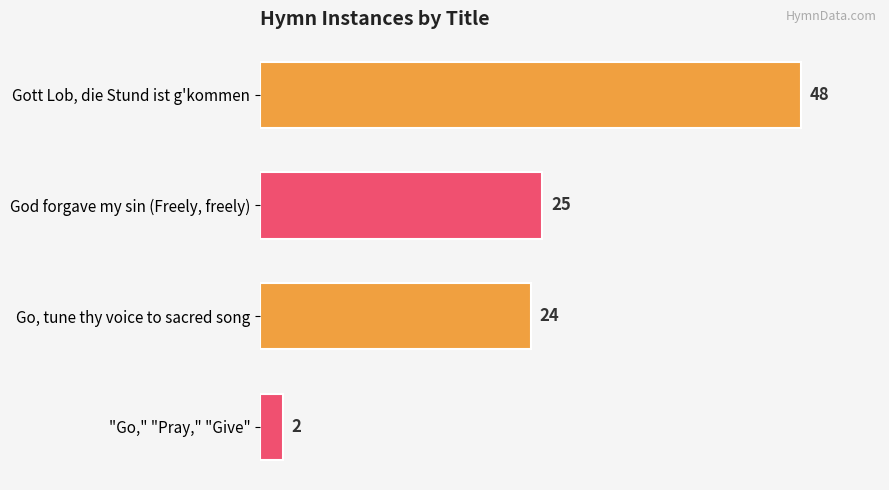

What is the ratio of the value at Gott Lob, die Stund ist g'kommen to the value at God forgave my sin (Freely, freely)?

1.9